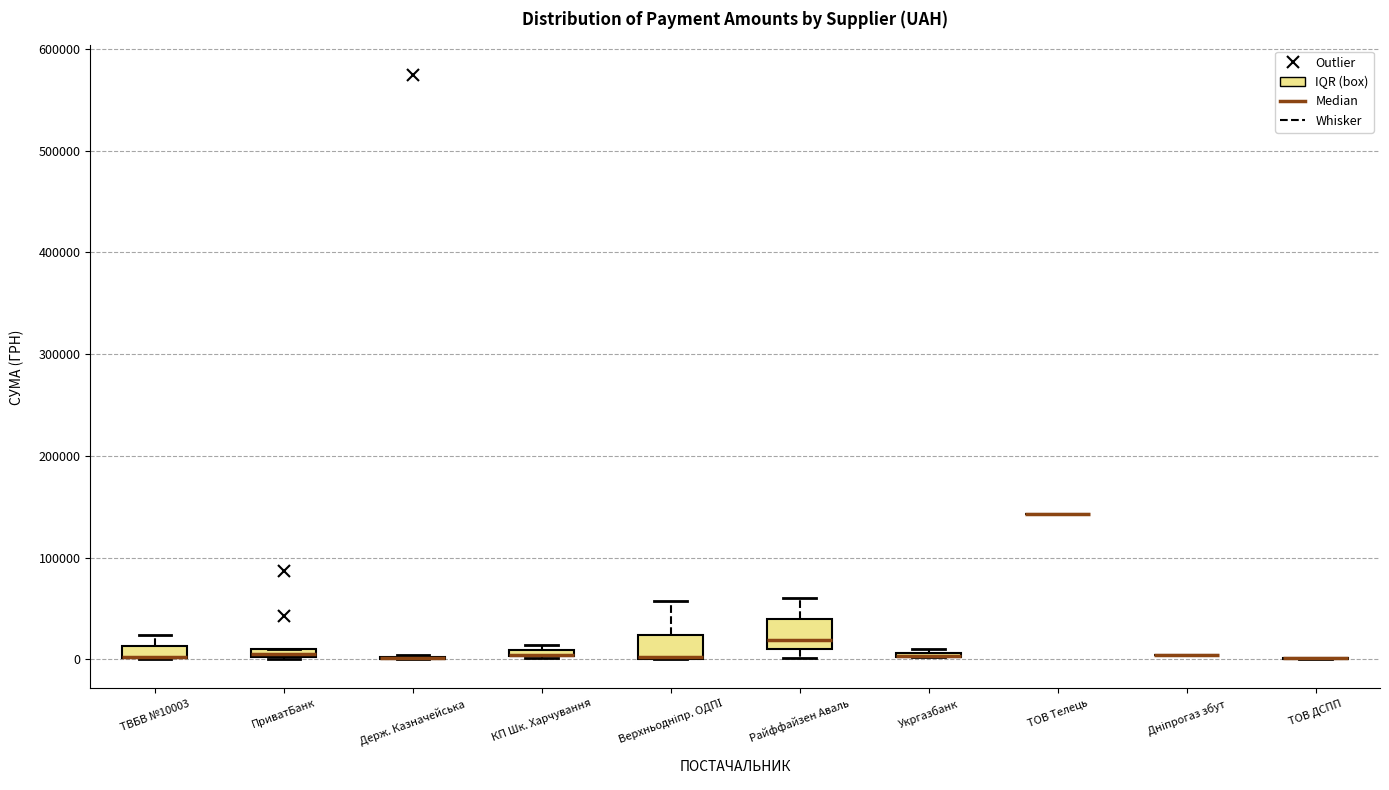

Where is the lower edge of the box for КП Шк. Харчування on the y-axis? The values are not printed on the chart, so give them approximately, as read against the axis.

0